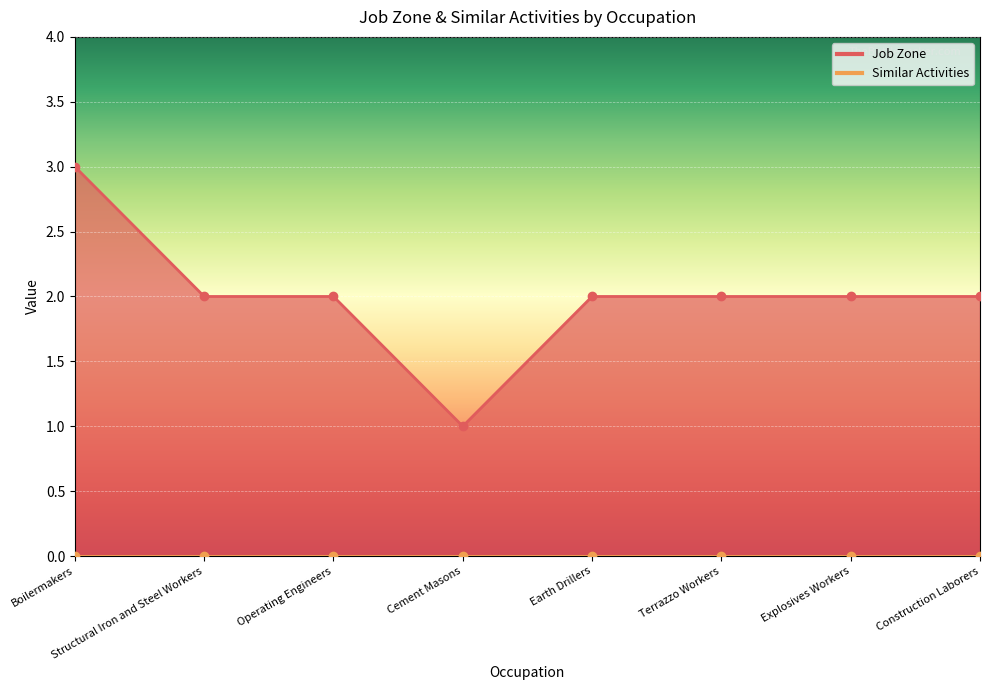

Which has a higher value, Terrazzo Workers or Explosives Workers?

Terrazzo Workers